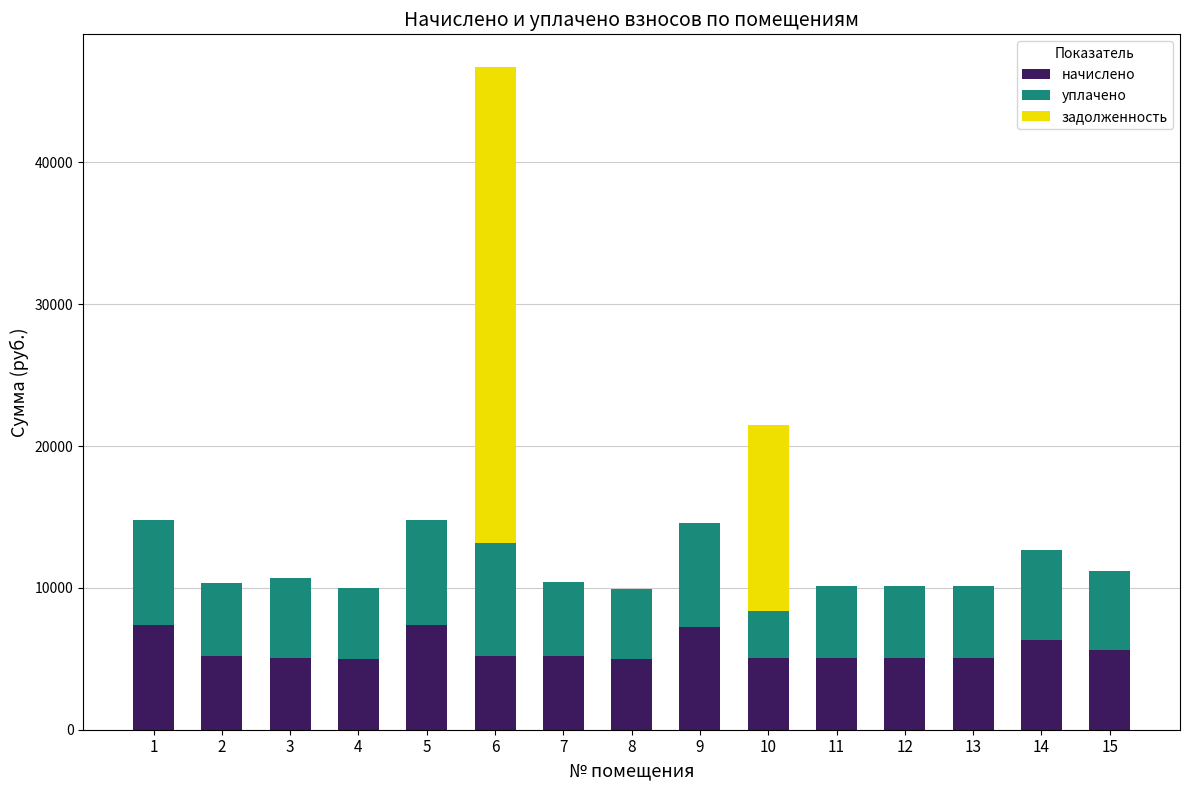

At which category is the sum across all series the highest?

6